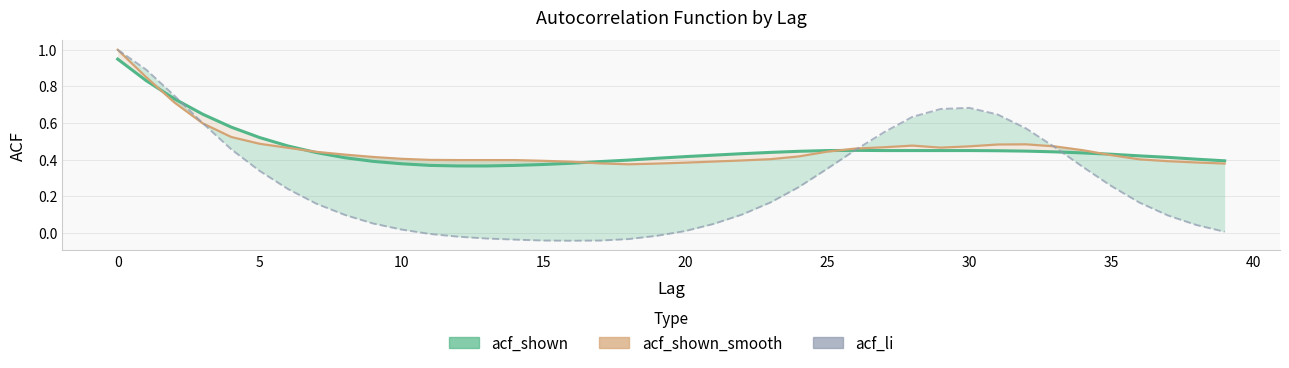

Where is acf_li nearest to the value 0?

11